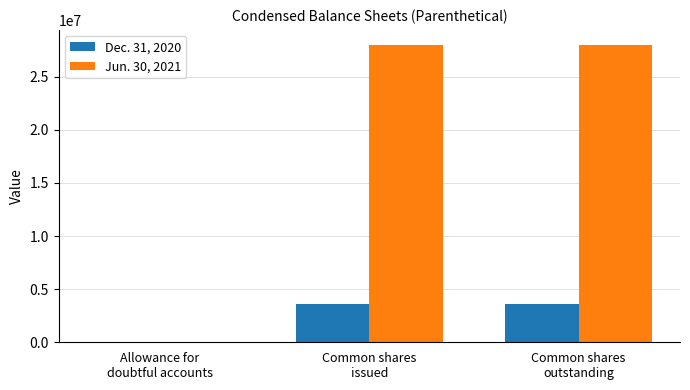

What is the maximum value shown in the chart?

28011917